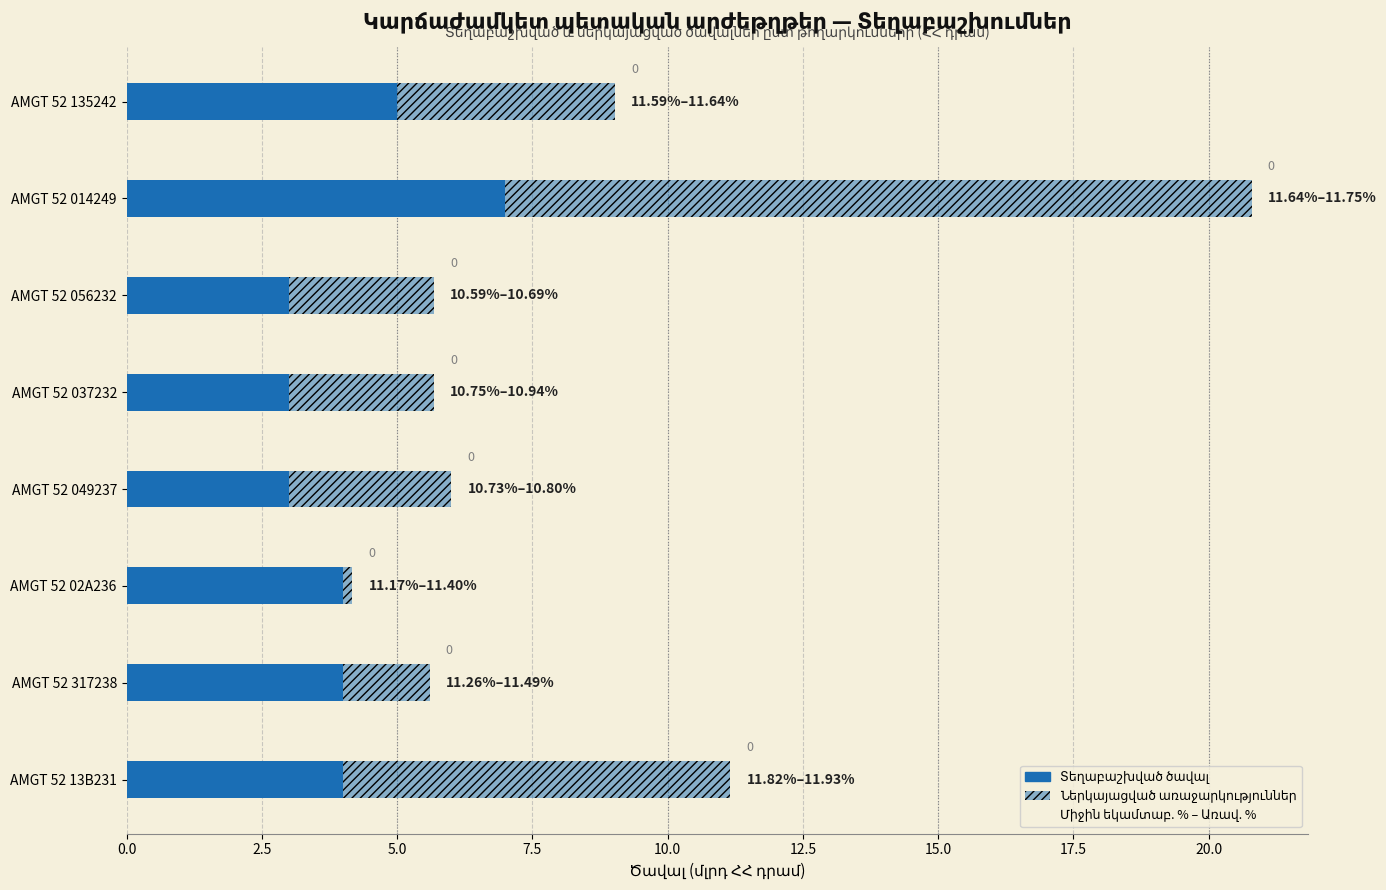

How many bars are there in each group?

2